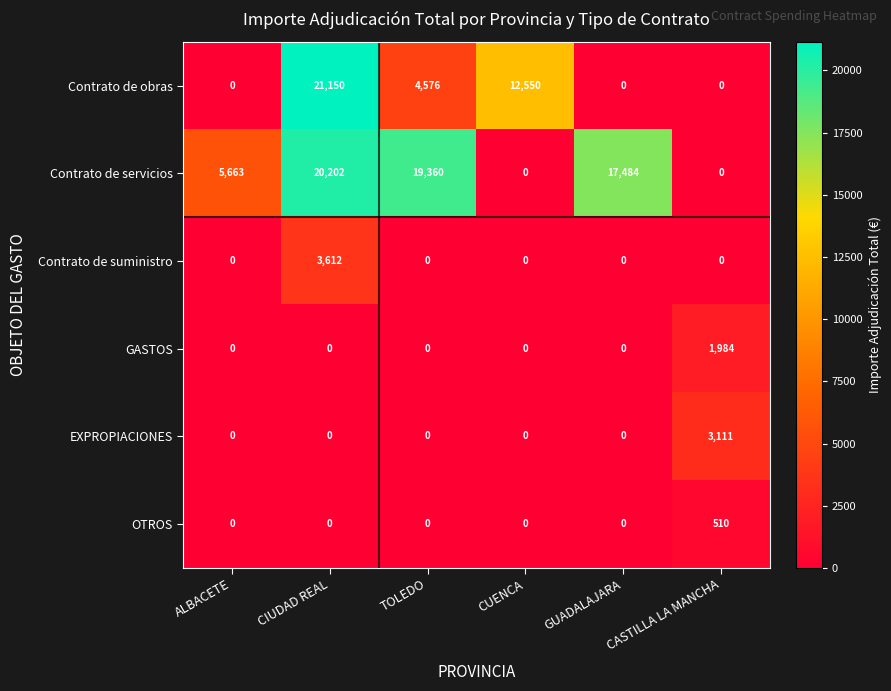

What is the difference between the maximum and second lowest values in the Contrato de servicios series?

20202